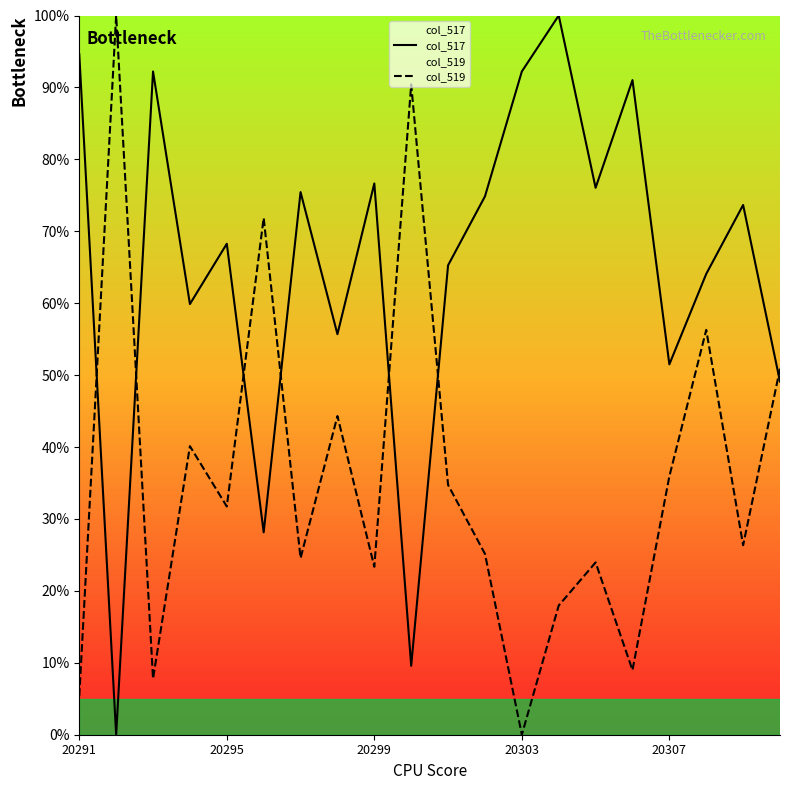

Rank the series by their maximum value, from highest to lowest.

col_517, col_519